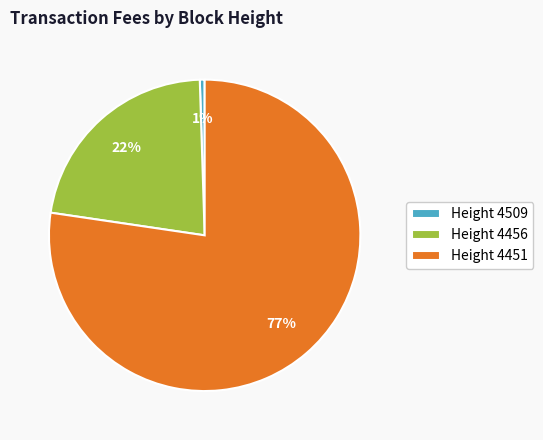

Rank the categories by value from lowest to highest.

Height 4509, Height 4456, Height 4451